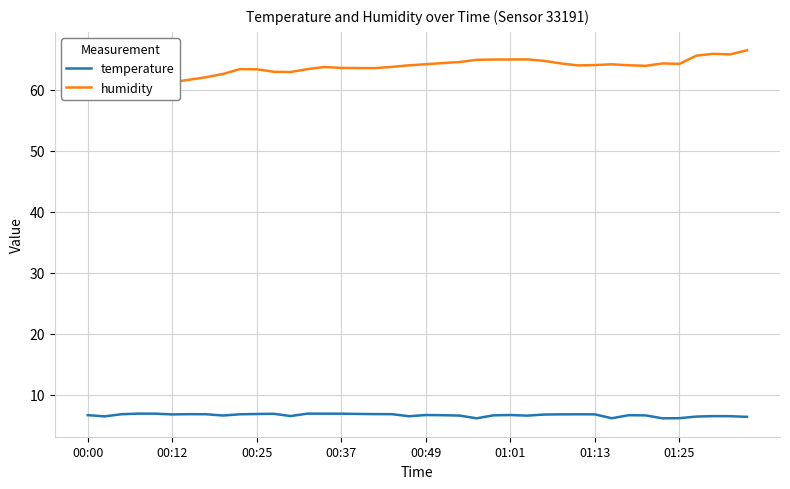

The temperature series shows 6.6 at 00:00. True or false?

True